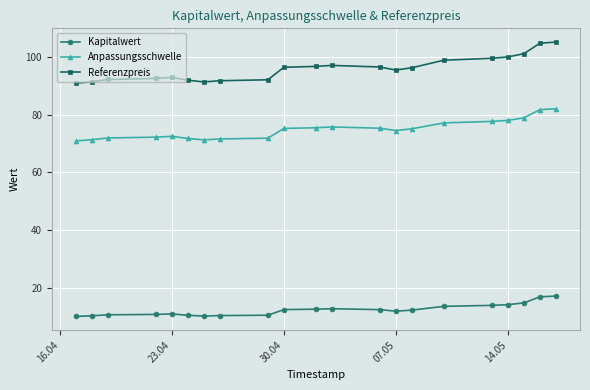

What is the value of the Anpassungsschwelle point at the 10th from the left?

75.3